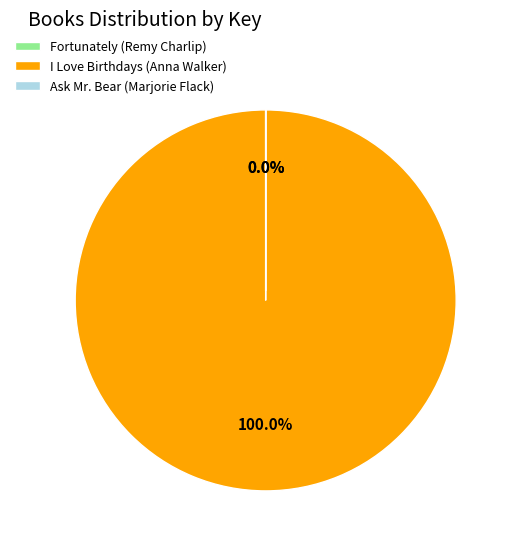

To the nearest percent, what is the difference between the largest and smallest slice percentages?

100%